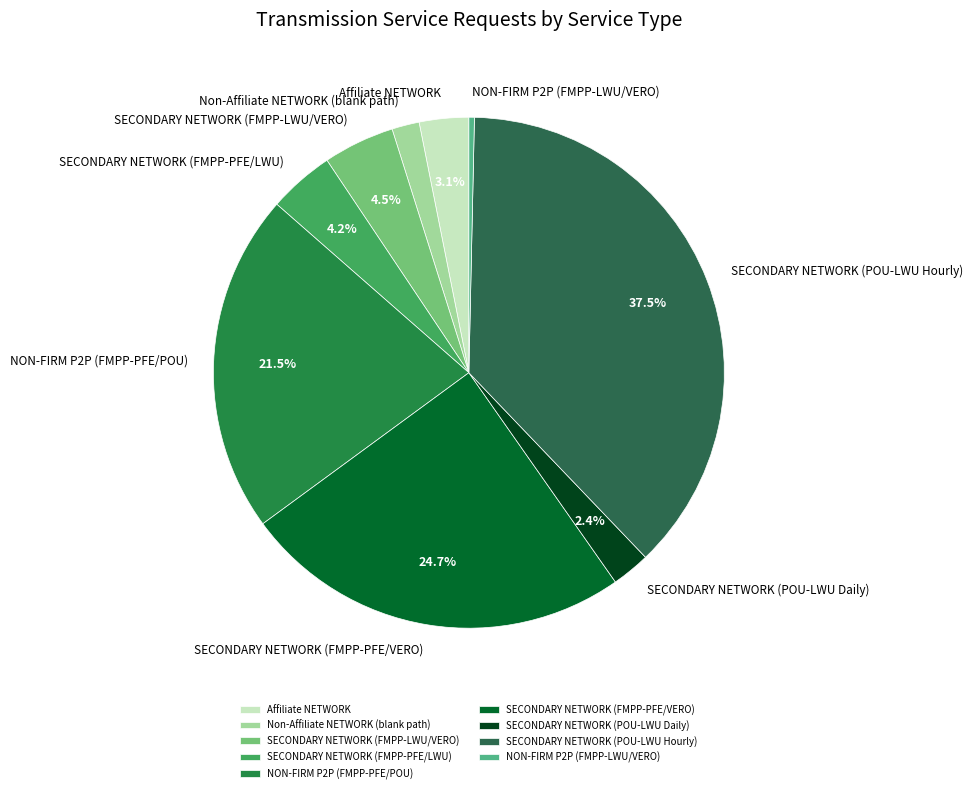

Does SECONDARY NETWORK (FMPP-PFE/LWU) account for over 50% of the chart?

No